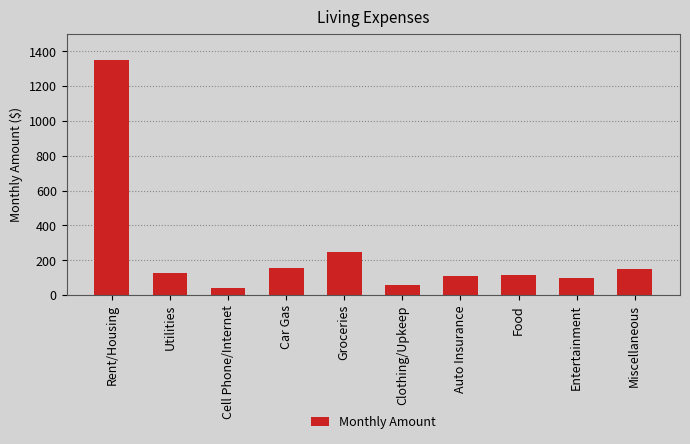

What is the smallest value displayed?

40